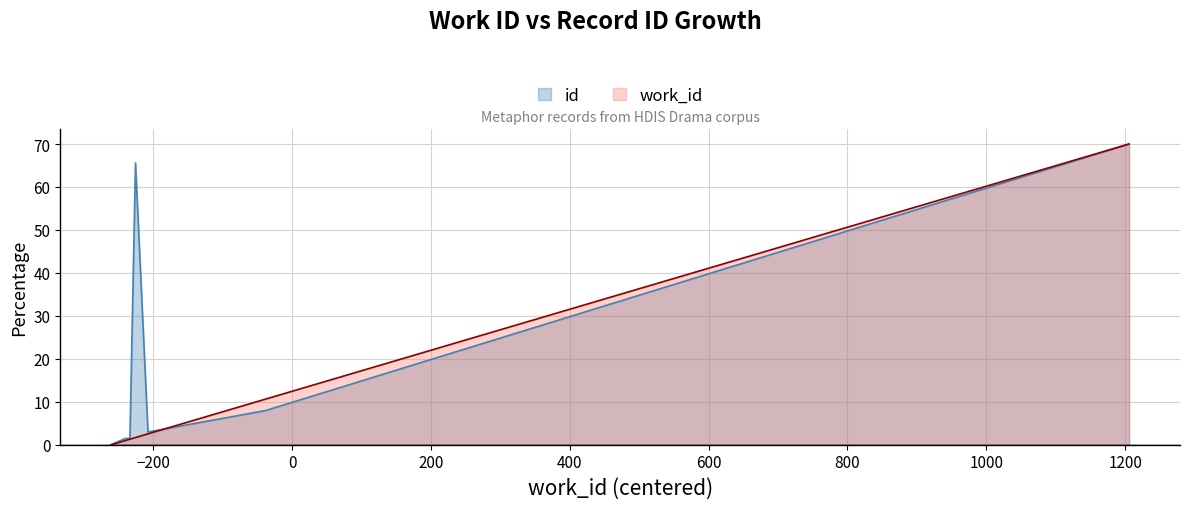

What position from the right is 6135?

3